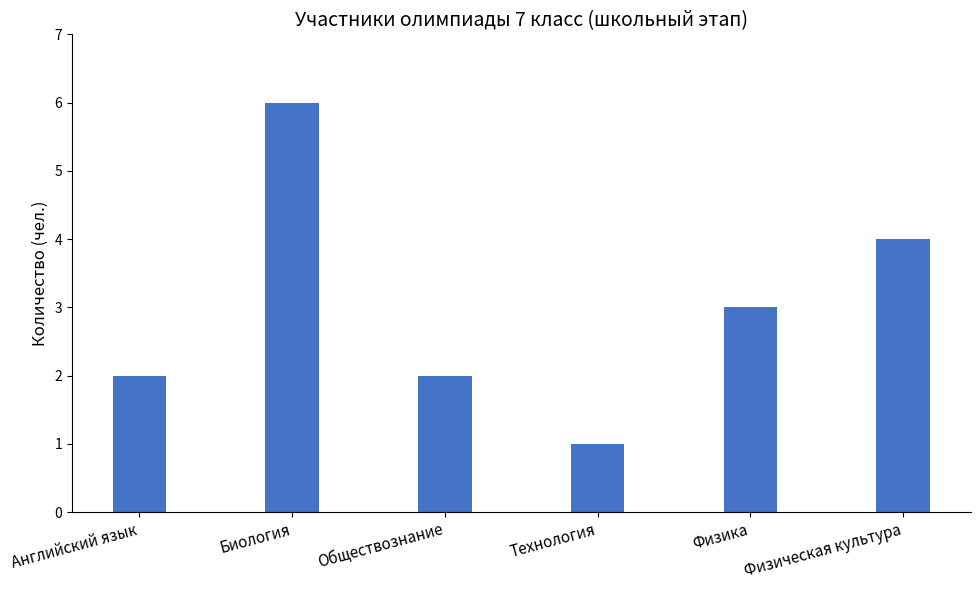

How many values are between 2 and 4?

4